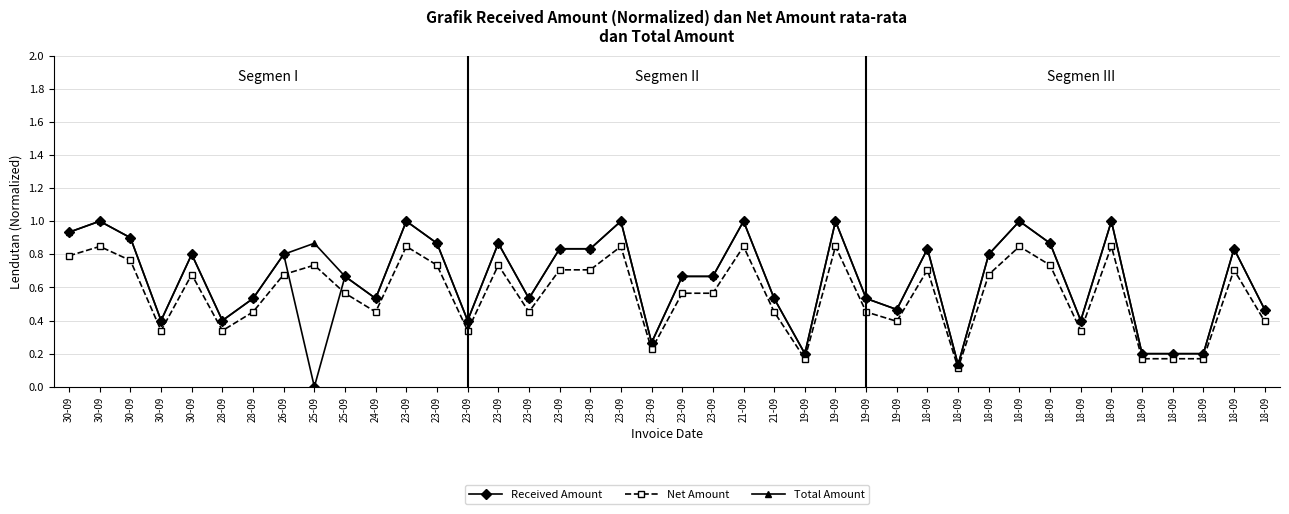

What are all the series names shown in the legend?

Received Amount, Net Amount, Total Amount